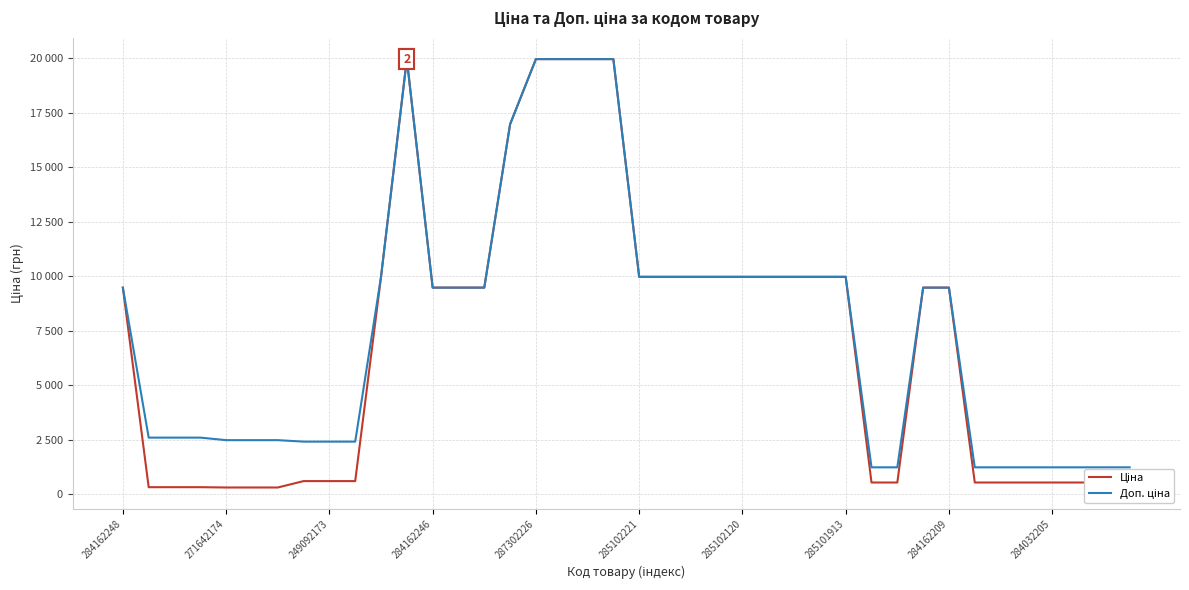

List the series in order of their peak value, highest first.

Ціна, Доп. ціна